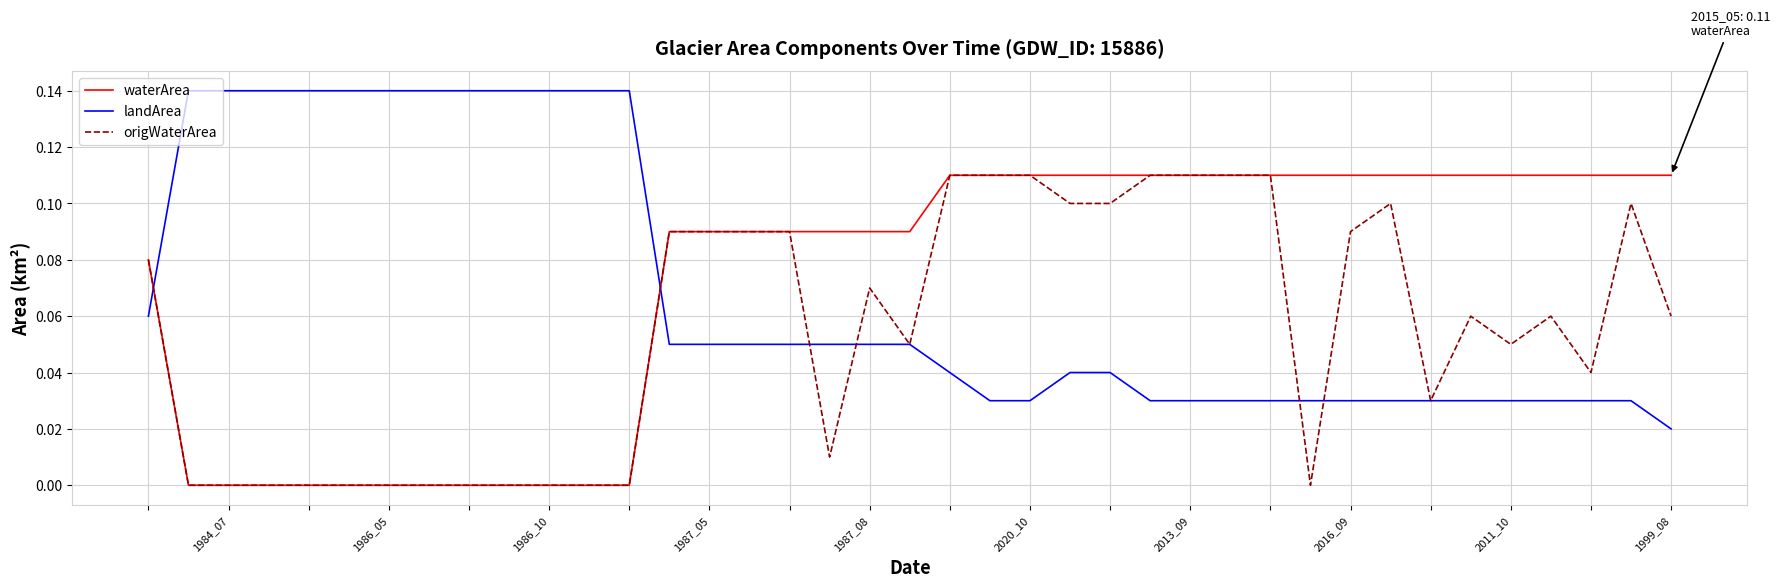

Which series ends up on top after the final intersection of waterArea and landArea?

waterArea